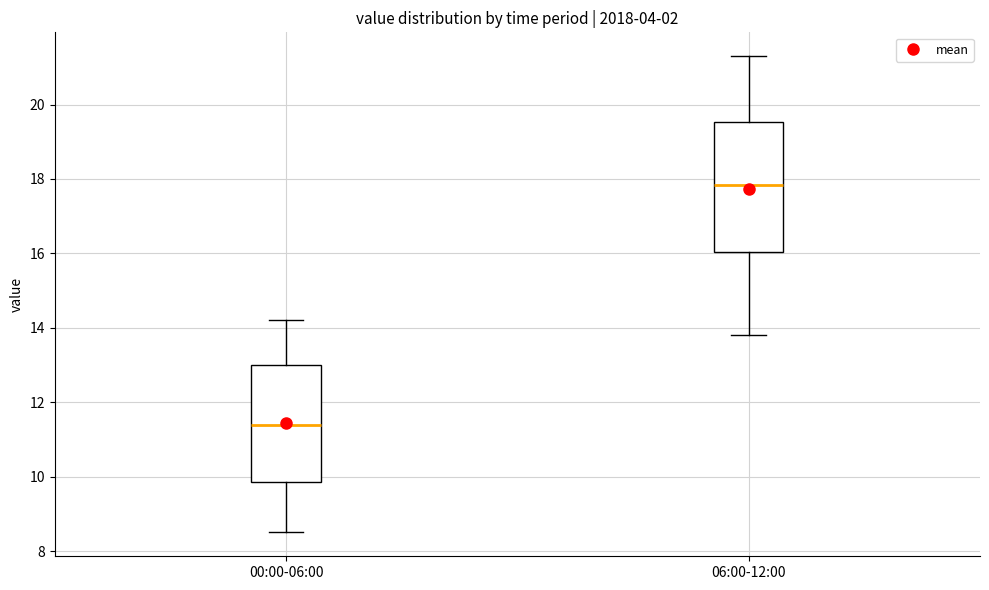

Reading left to right, transcribe this box plot: for each box, give where its median line is, the range the box spans, and where its two whiskers end, as read against the y-axis. The values are not printed on the chart, so give them approximately, as read against the axis.

00:00-06:00: median 11.4, box 9.8 to 13.0, whiskers 8.6 to 14.2
06:00-12:00: median 17.8, box 16.0 to 19.6, whiskers 13.8 to 21.4